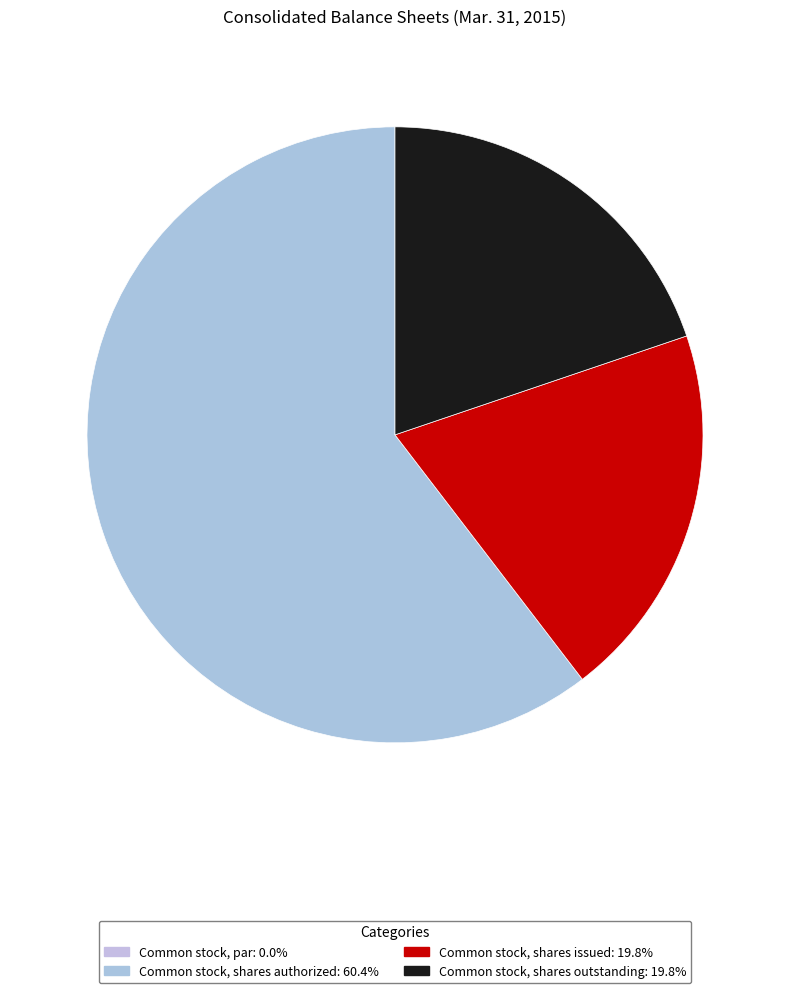

How many segments does this pie chart have?

4